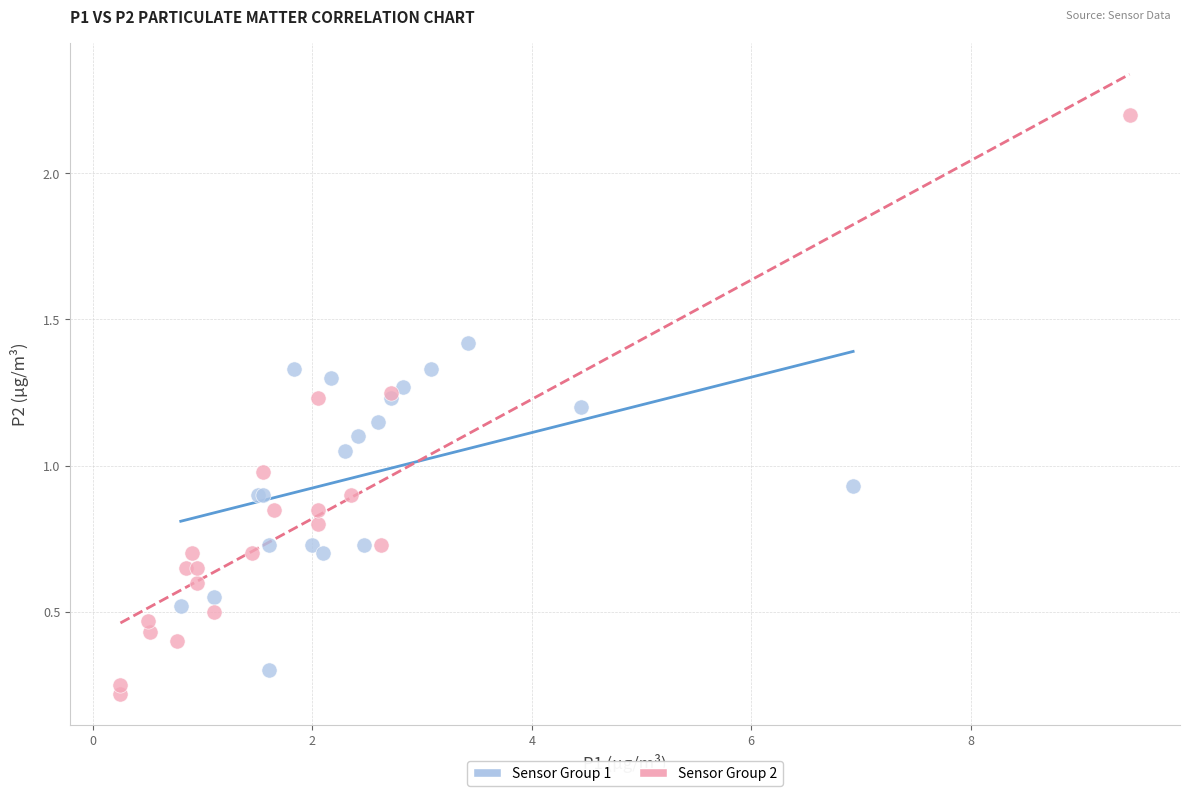

What are all the series names shown in the legend?

Sensor Group 1, Sensor Group 2